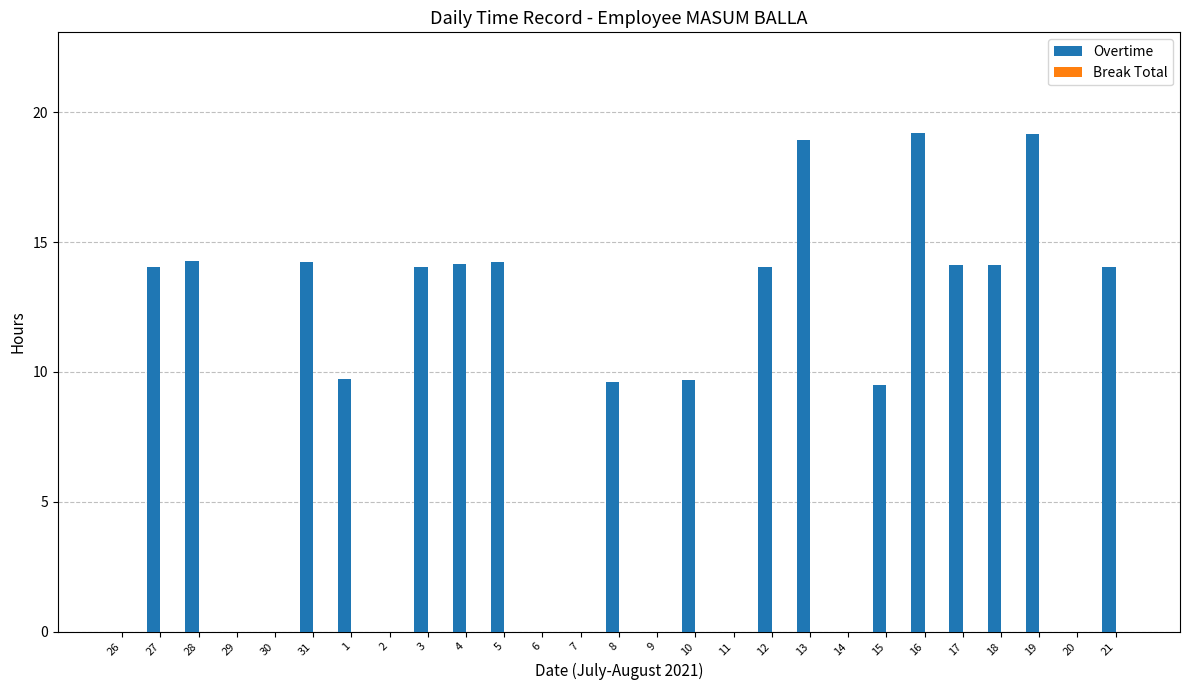

What is the sum of all values?

237.2